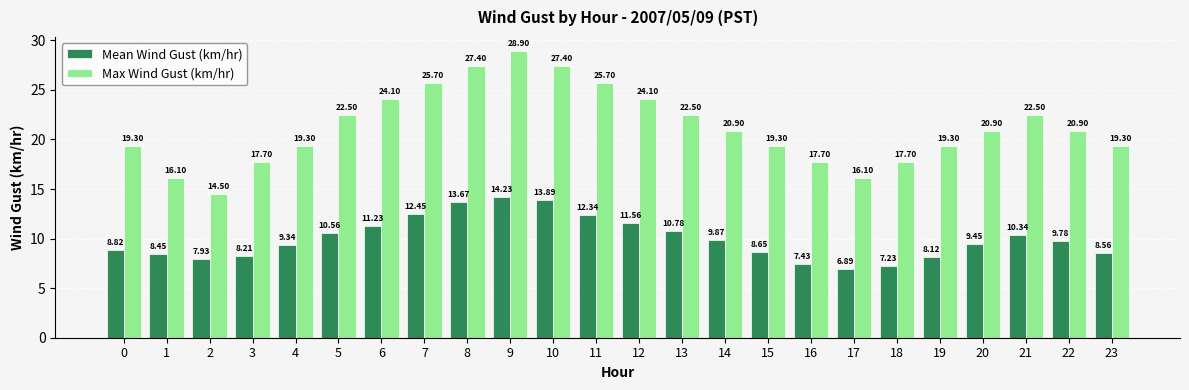

How many categories are shown in the chart?

24